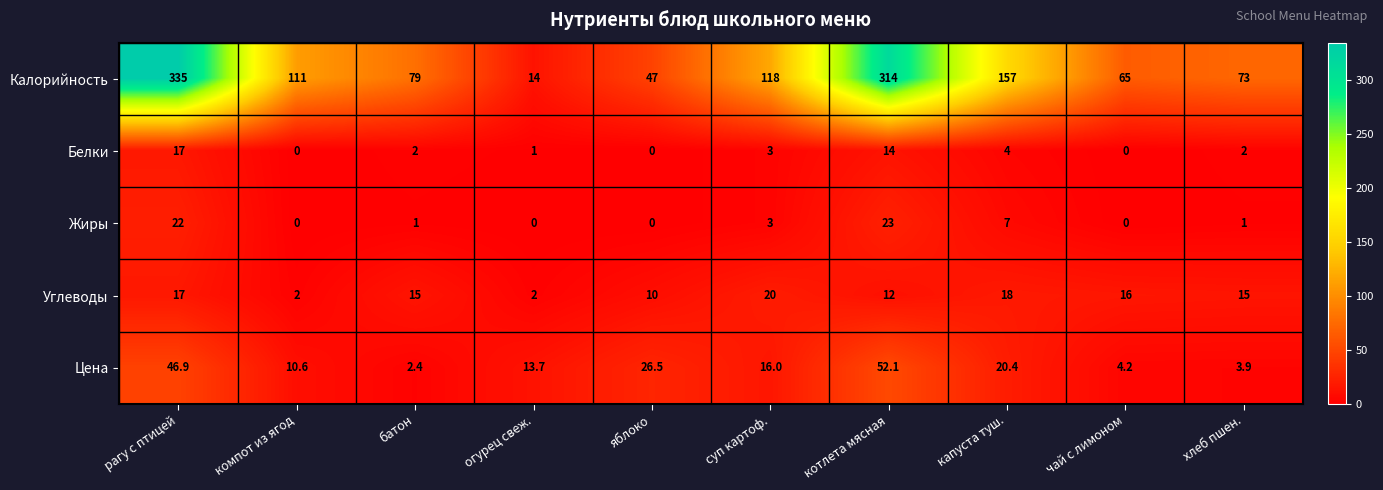

Rank the categories by Калорийность value from lowest to highest.

огурец свеж., яблоко, чай с лимоном, хлеб пшен., батон, компот из ягод, суп картоф., капуста туш., котлета мясная, рагу с птицей